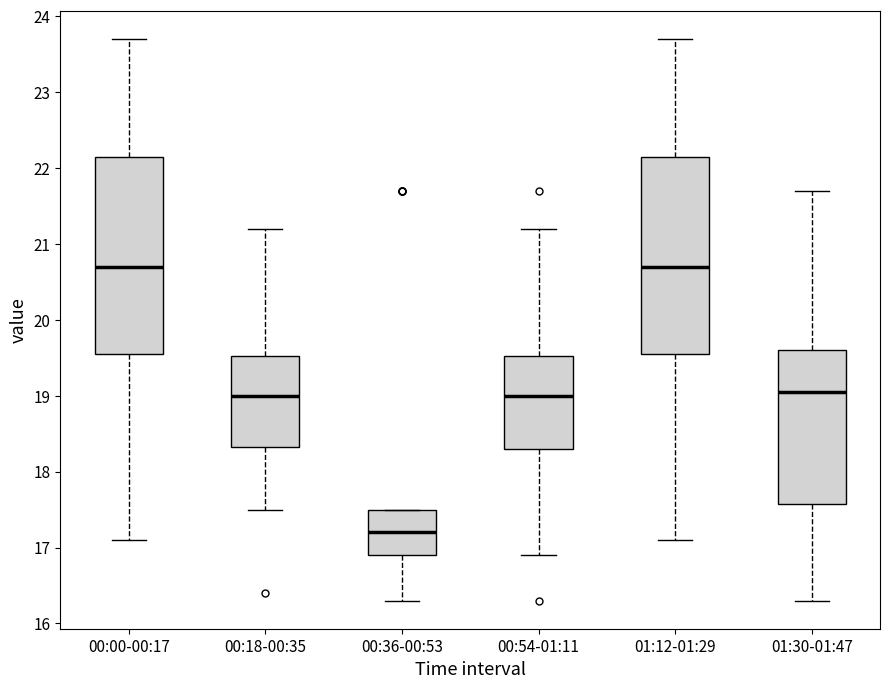

Reading left to right, transcribe this box plot: for each box, give where its median line is, the range the box spans, and where its two whiskers end, as read against the y-axis. The values are not printed on the chart, so give them approximately, as read against the axis.

00:00-00:17: median 20.7, box 19.6 to 22.2, whiskers 17.1 to 23.7
00:18-00:35: median 19.0, box 18.3 to 19.5, whiskers 17.5 to 21.2
00:36-00:53: median 17.2, box 16.9 to 17.5, whiskers 16.3 to 17.5
00:54-01:11: median 19.0, box 18.3 to 19.5, whiskers 16.9 to 21.2
01:12-01:29: median 20.7, box 19.6 to 22.2, whiskers 17.1 to 23.7
01:30-01:47: median 19.1, box 17.6 to 19.6, whiskers 16.3 to 21.7